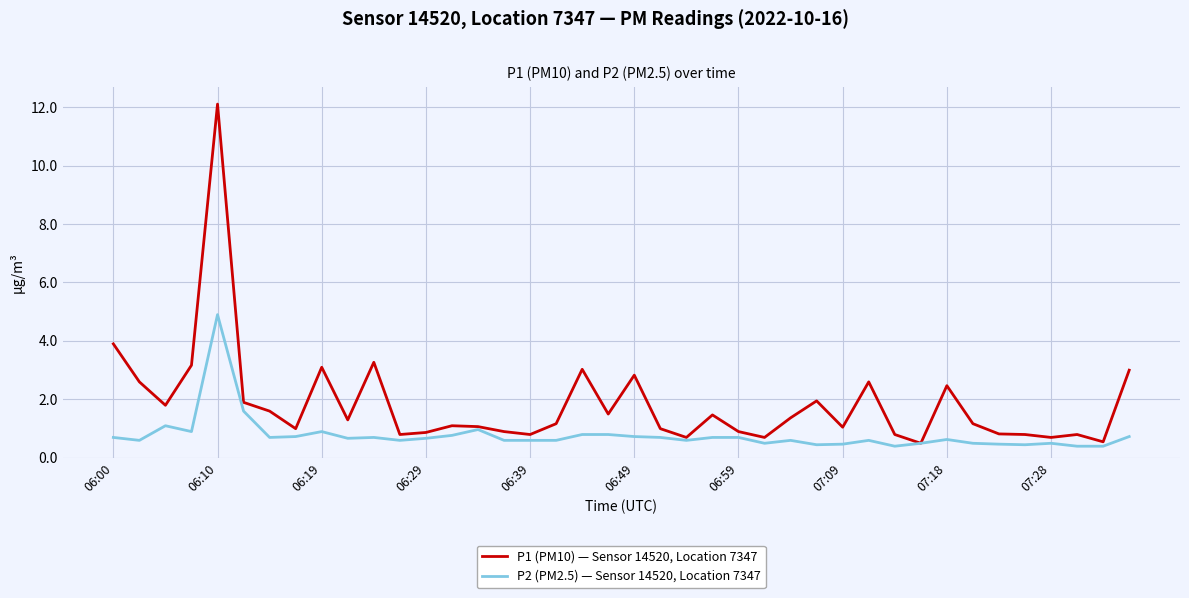

What is the lowest value of the P1 (PM10) — Sensor 14520, Location 7347 series?

0.5